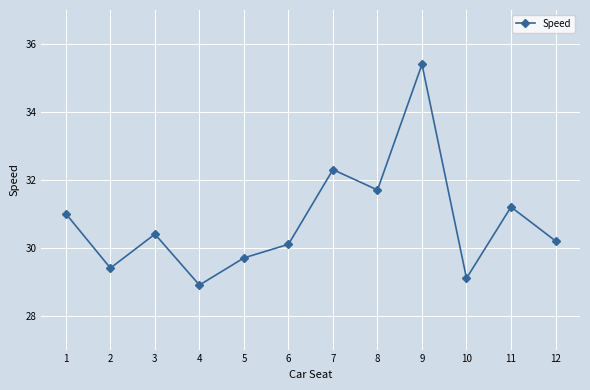

How many data points does each series have?

12